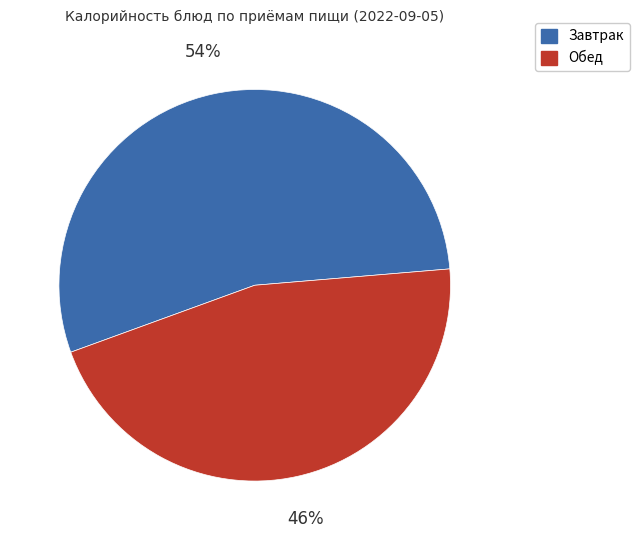

To the nearest percent, what percentage of the pie is Обед?

46%